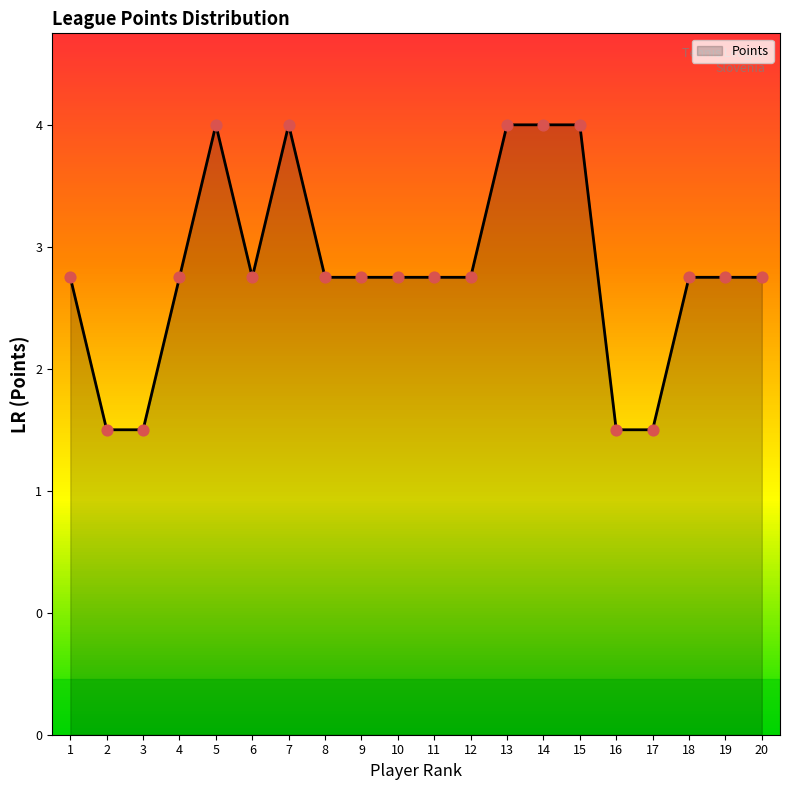

Between 4 and 12, which is larger?

4